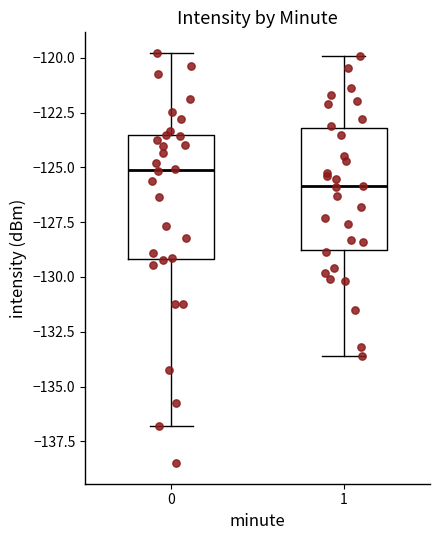

Reading left to right, transcribe this box plot: for each box, give where its median line is, the range the box spans, and where its two whiskers end, as read against the y-axis. The values are not printed on the chart, so give them approximately, as read against the axis.

0: median -125.0, box -129.0 to -123.5, whiskers -137.0 to -120.0
1: median -126.0, box -129.0 to -123.0, whiskers -133.5 to -120.0